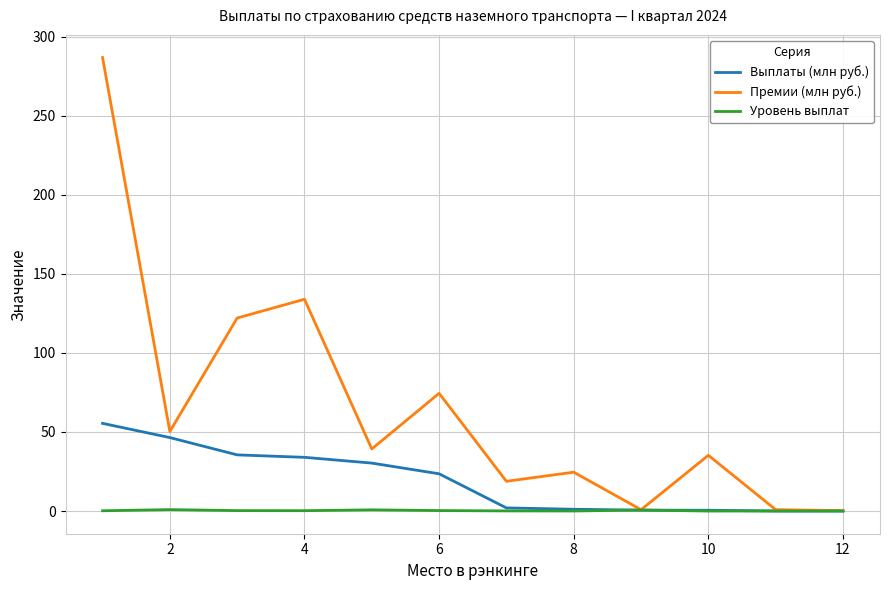

Which series has the largest range (max minus min)?

Премии (млн руб.)